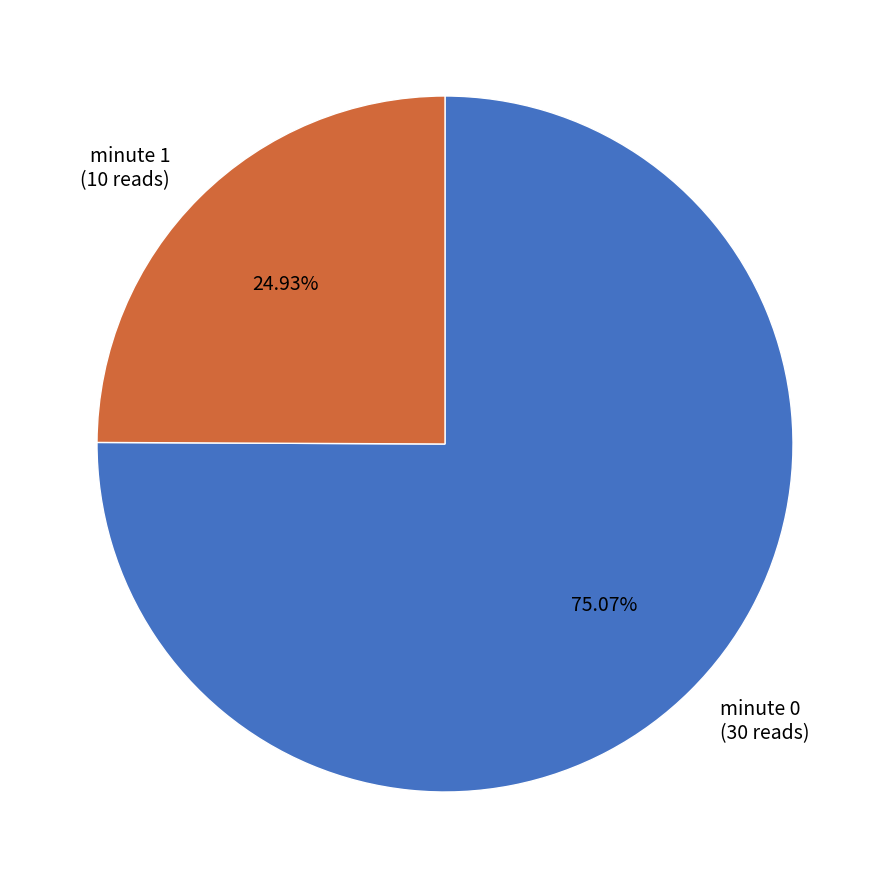

Rank the categories by value from lowest to highest.

minute 1 (10 reads), minute 0 (30 reads)